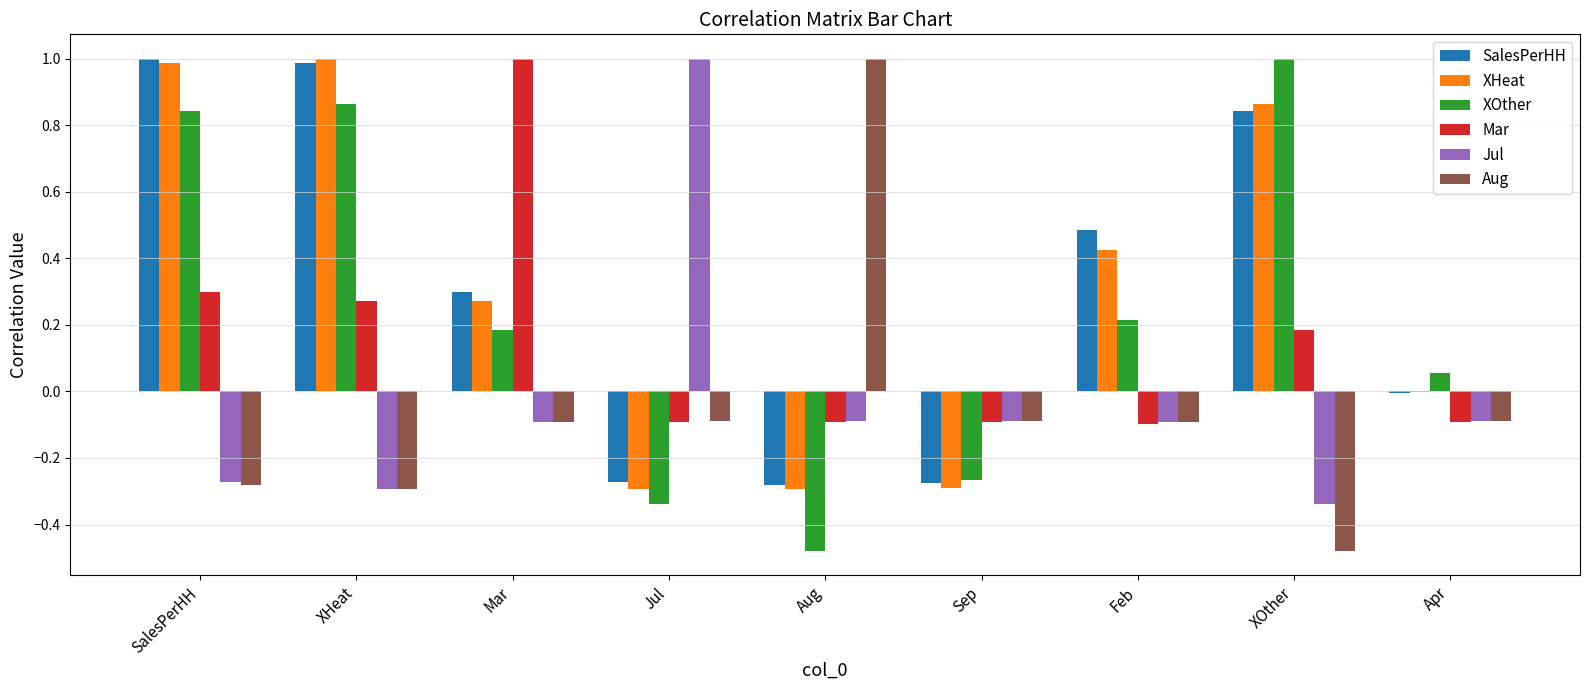

Between Sep and Feb, which series saw the biggest shift?

SalesPerHH